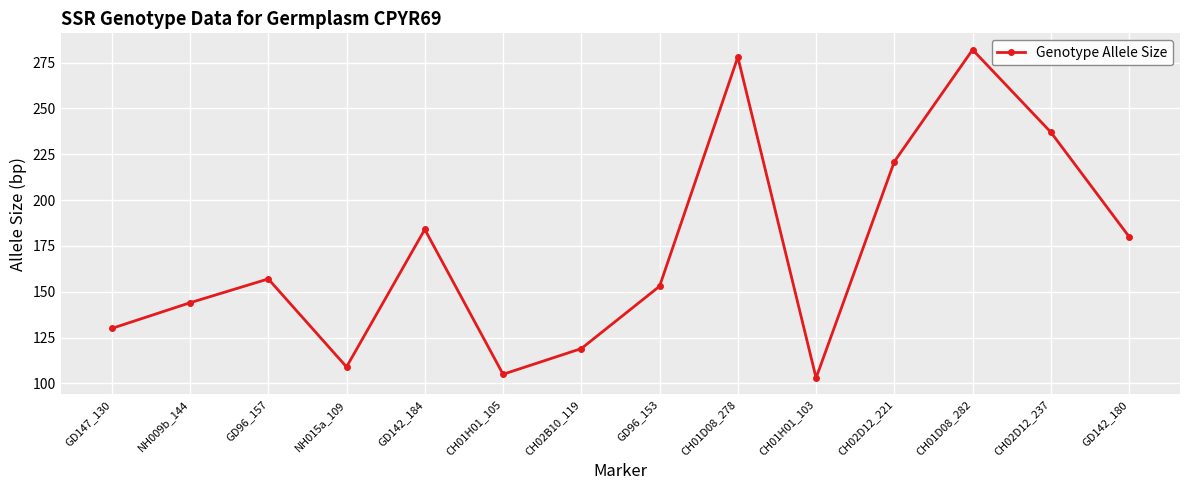

Reading left to right, list all the values displayed in this chart.

130	144	157	109	184	105	119	153	278	103	221	282	237	180